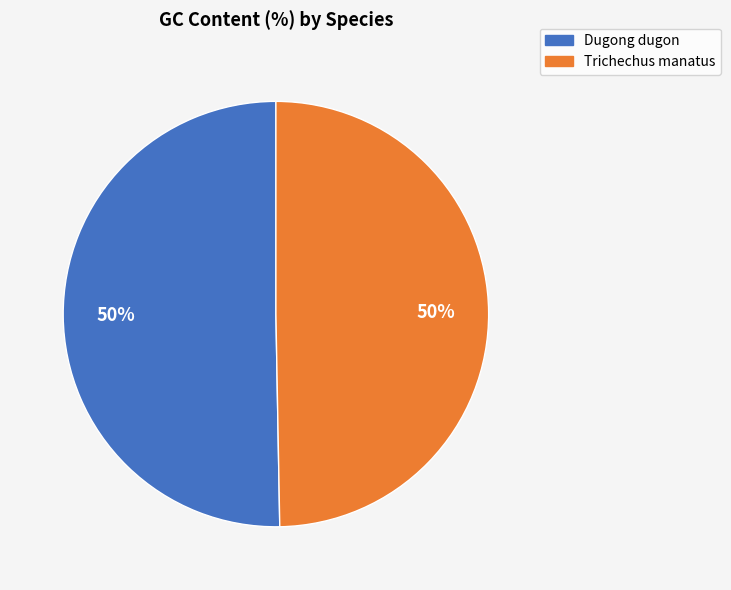

How many segments does this pie chart have?

2